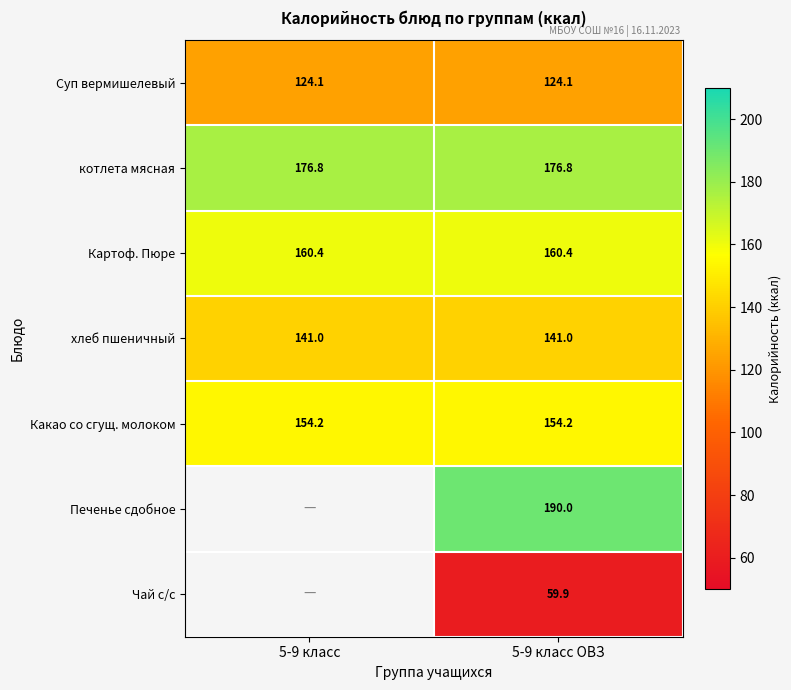

Rank the series at 5-9 класс ОВЗ from lowest to highest value.

Чай с/с, Суп вермишелевый, хлеб пшеничный, Какао со сгущ. молоком, Картоф. Пюре, котлета мясная, Печенье сдобное